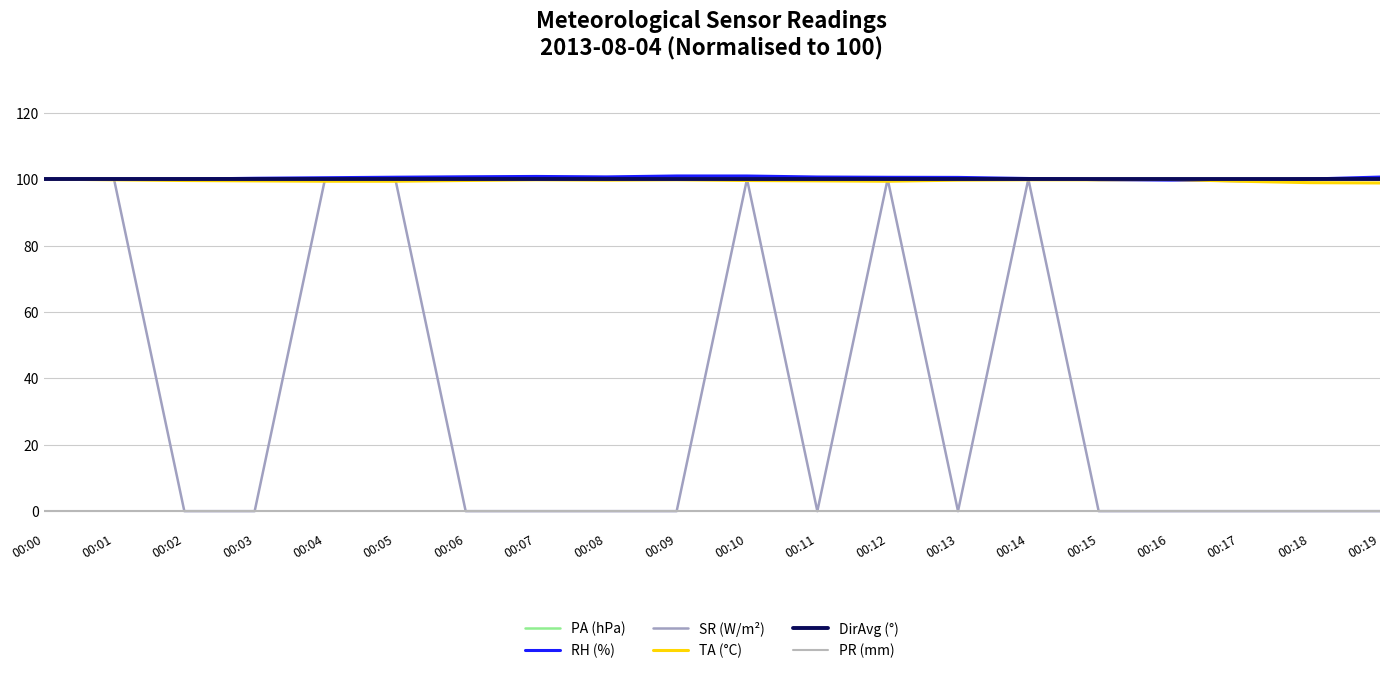

Does the chart display data point markers on the line(s)?

No